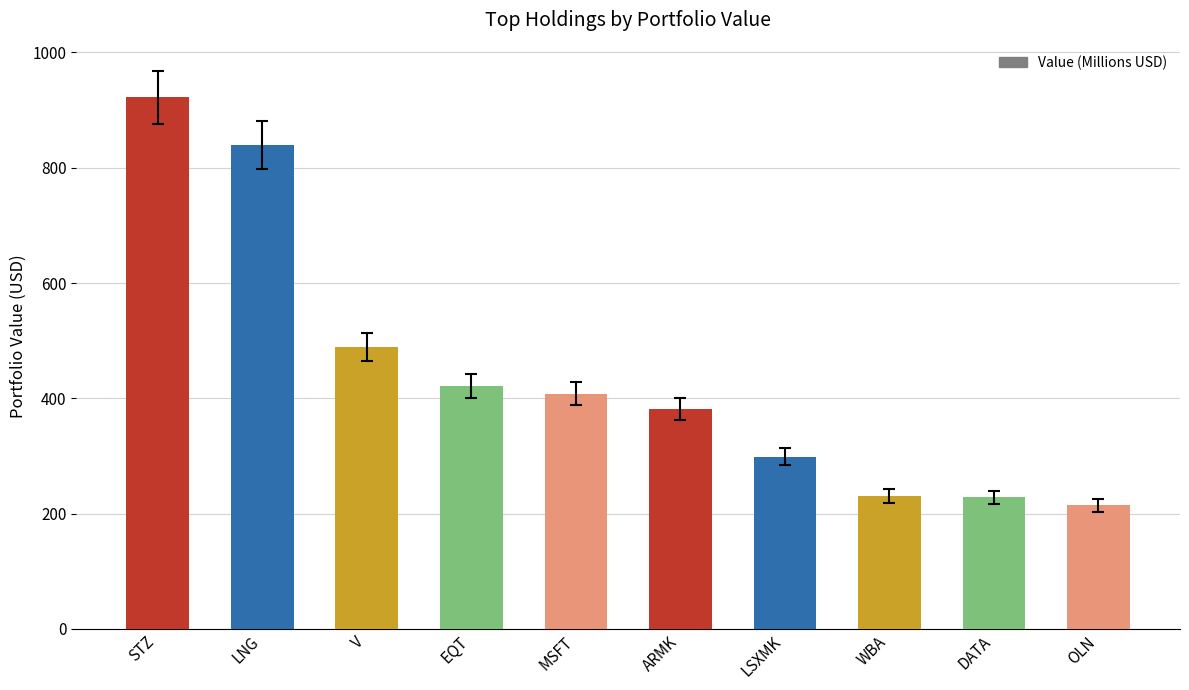

What is the label of the 7th bar from the right?

EQT